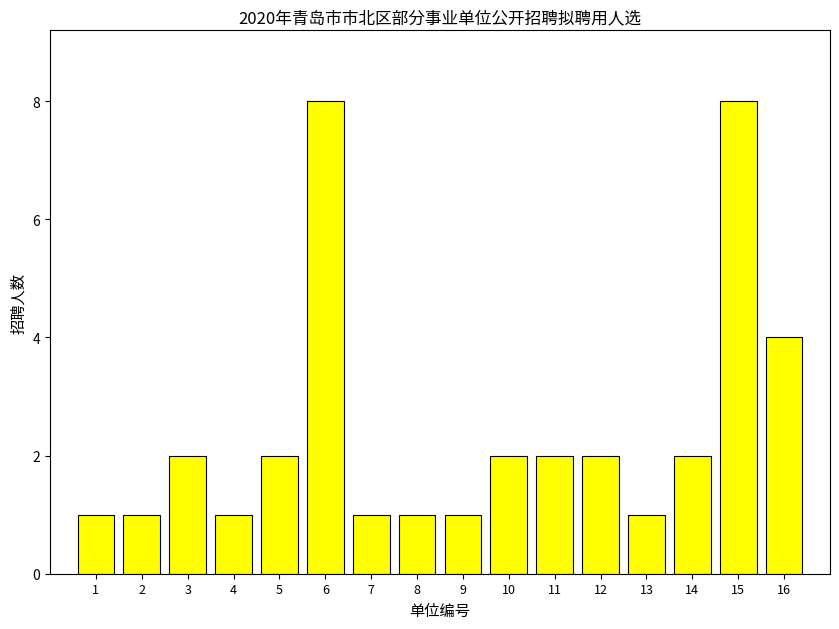

What is the value of the 15th bar from the left?

8